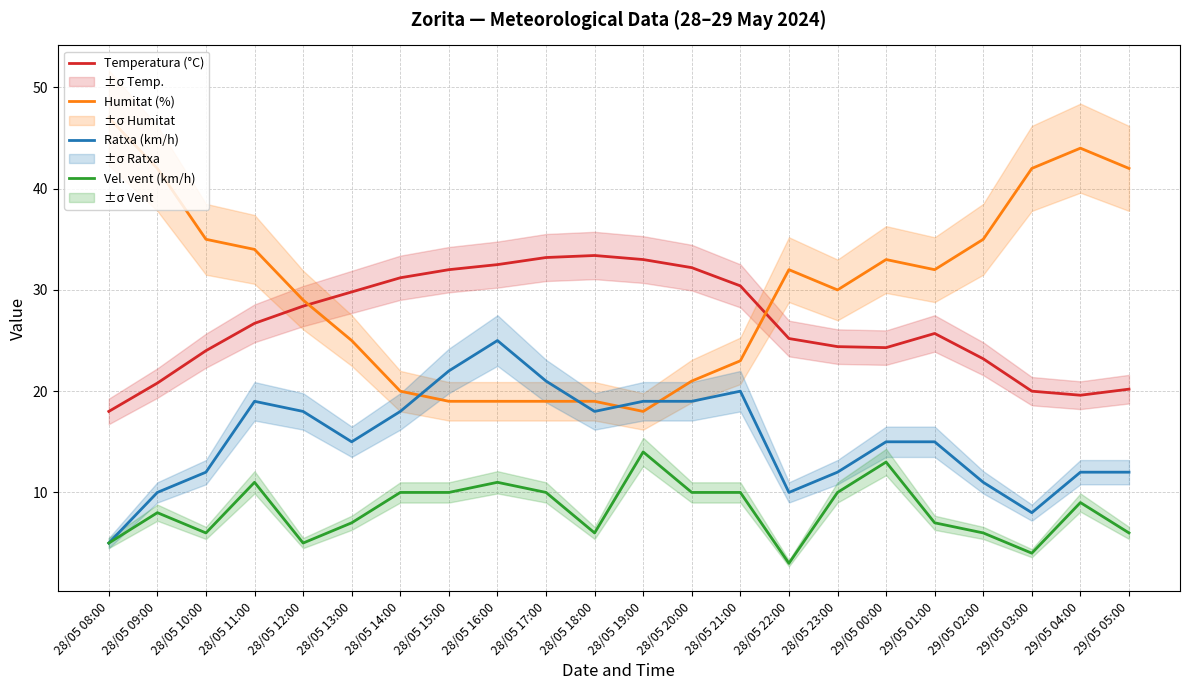

At which category is the sum across all series the highest?

28/05 11:00